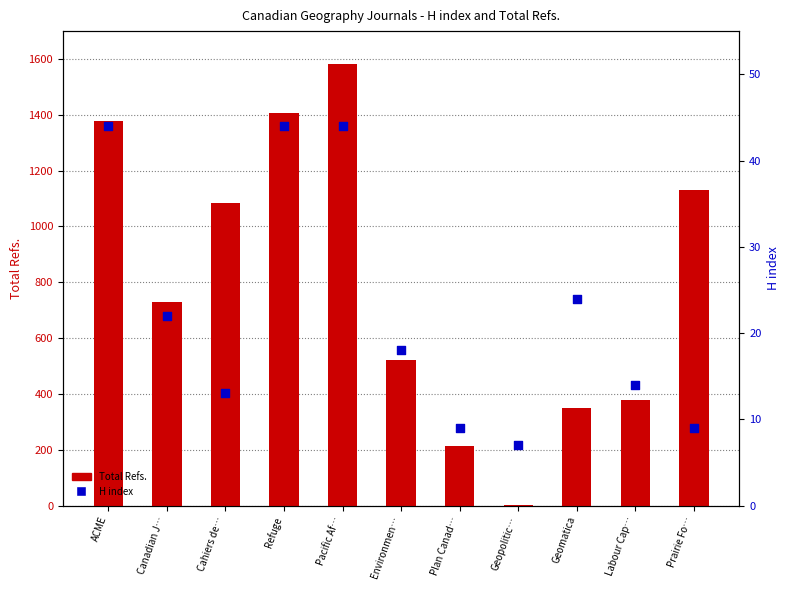

At which category is the sum across all series the highest?

Pacific Af…